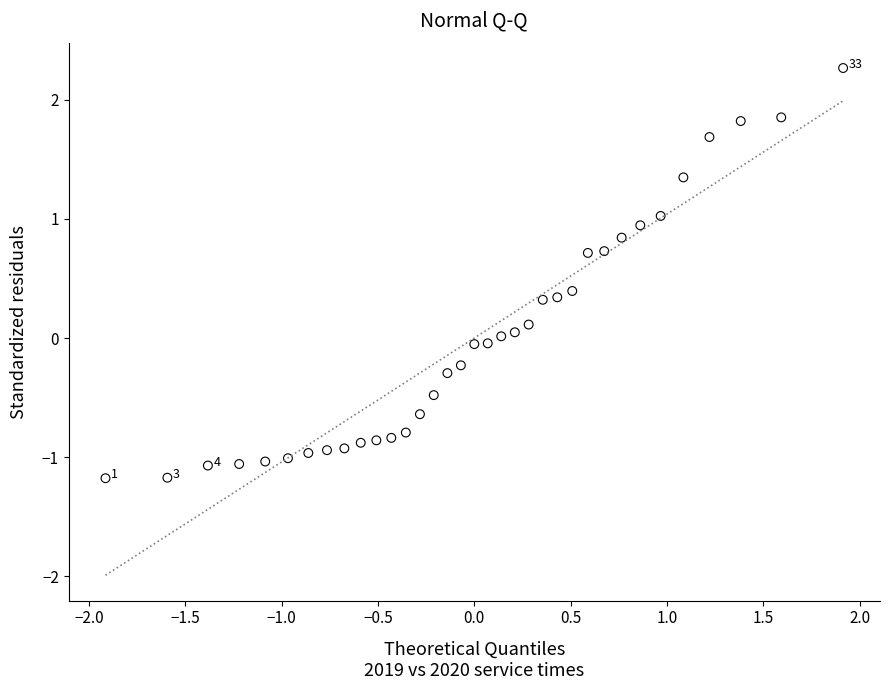

What is the range of X values (max minus min)?

3.8